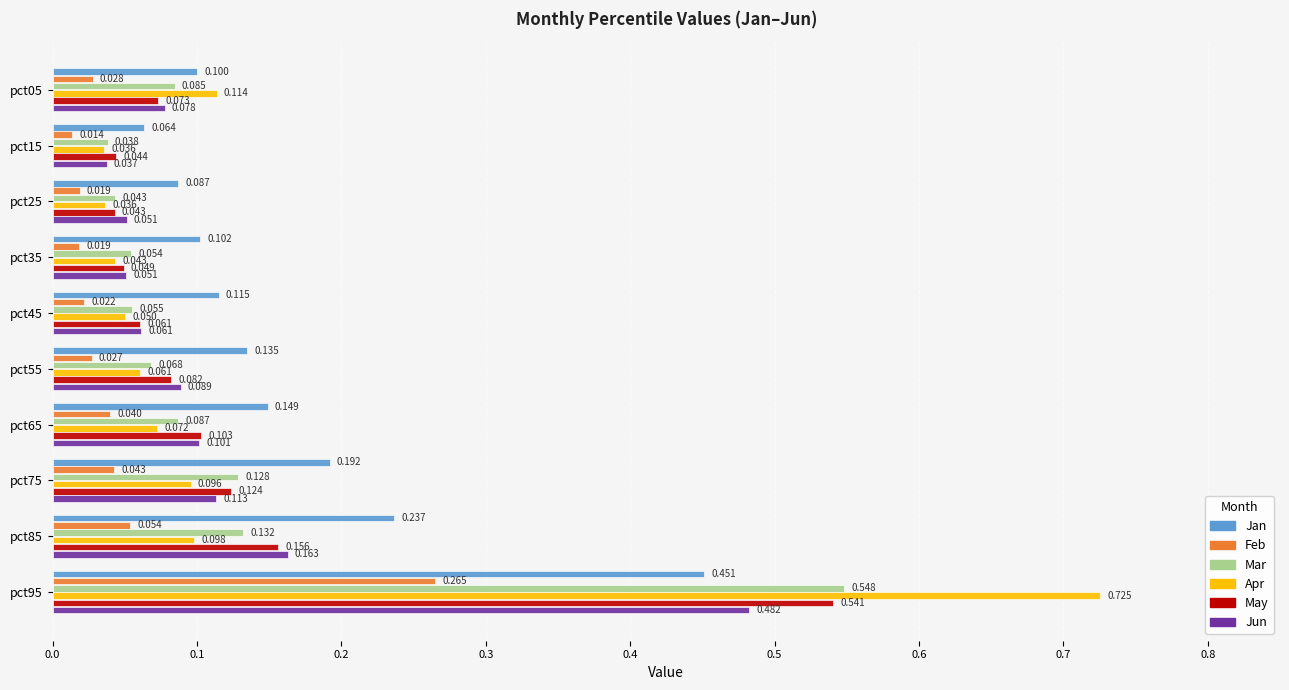

Rank the series at pct55 from lowest to highest value.

Feb, Apr, Mar, May, Jun, Jan